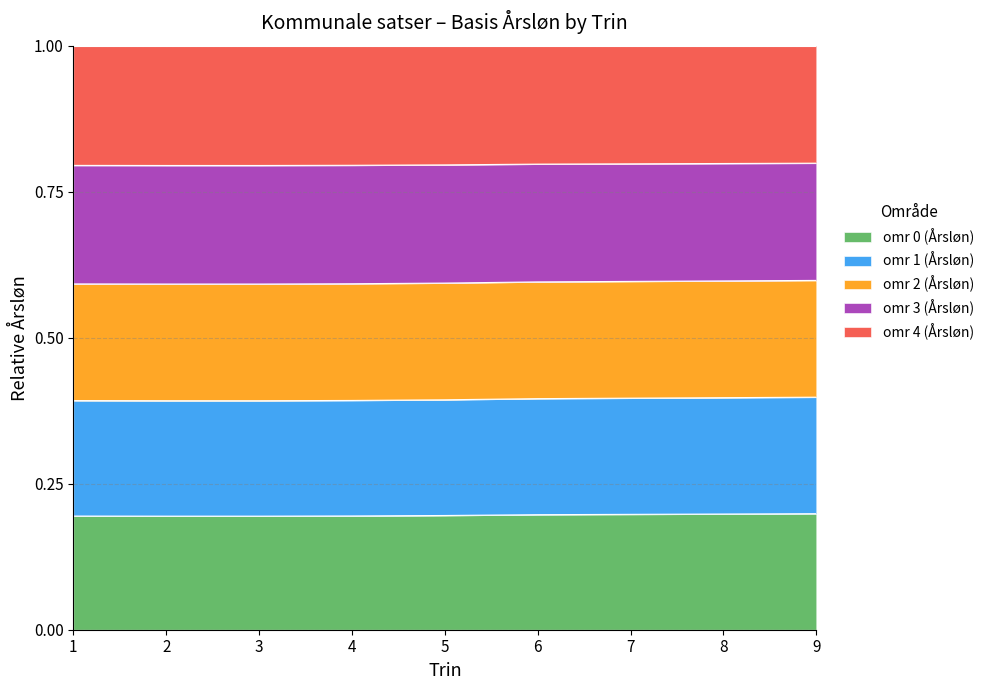

What value does the omr 0 (Årsløn) series have at 5?

0.2